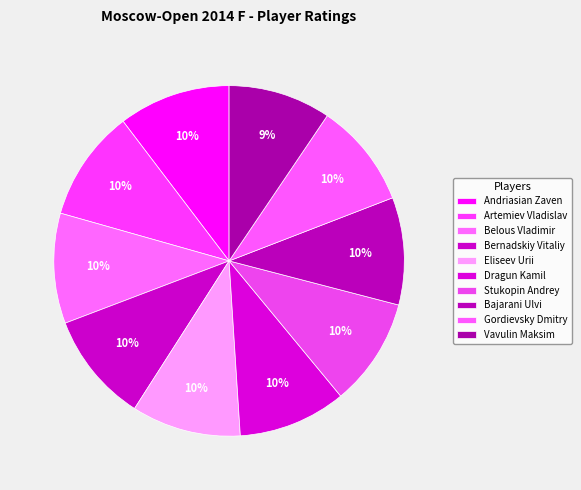

Is the sum of Vavulin Maksim and Belous Vladimir greater than half?

No